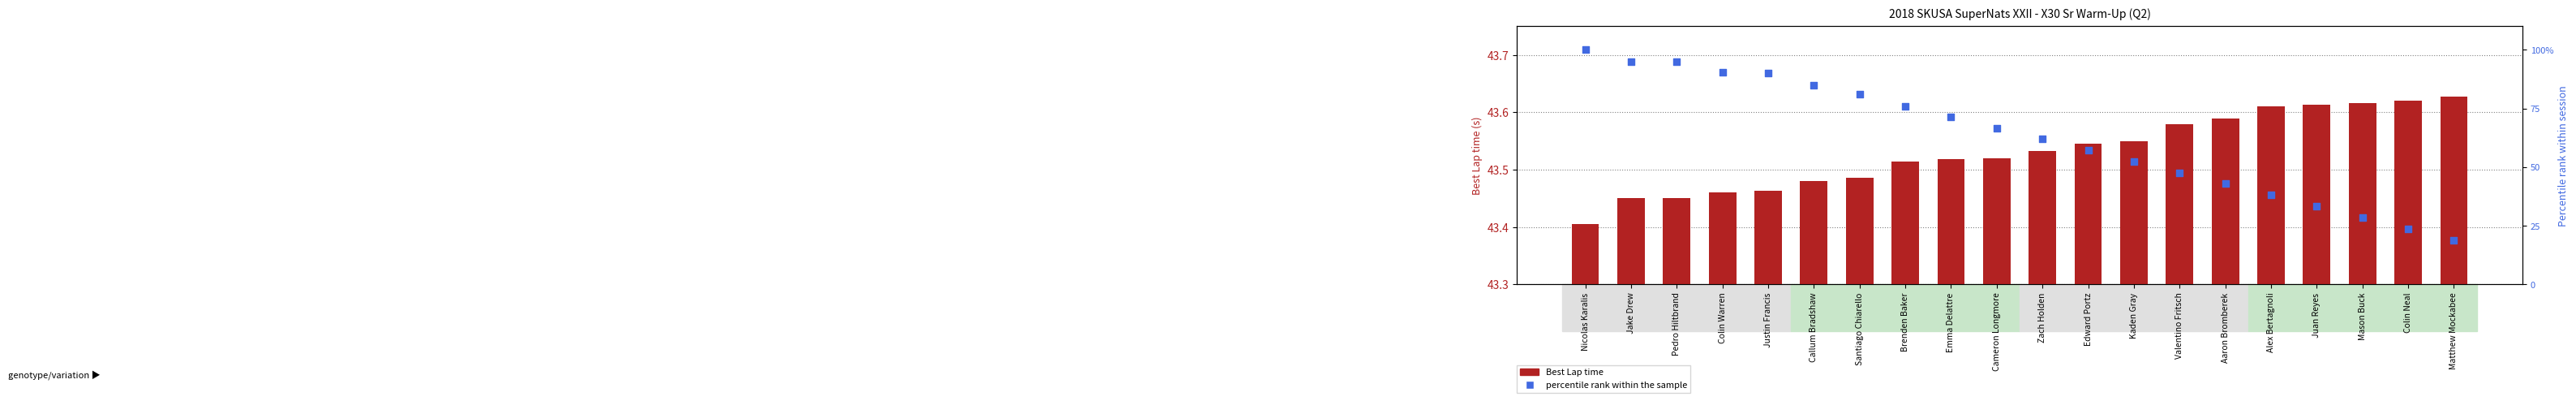

Is the value of Best Lap time at Zach Holden greater than the value of percentile rank within the sample at Brenden Baker?

No